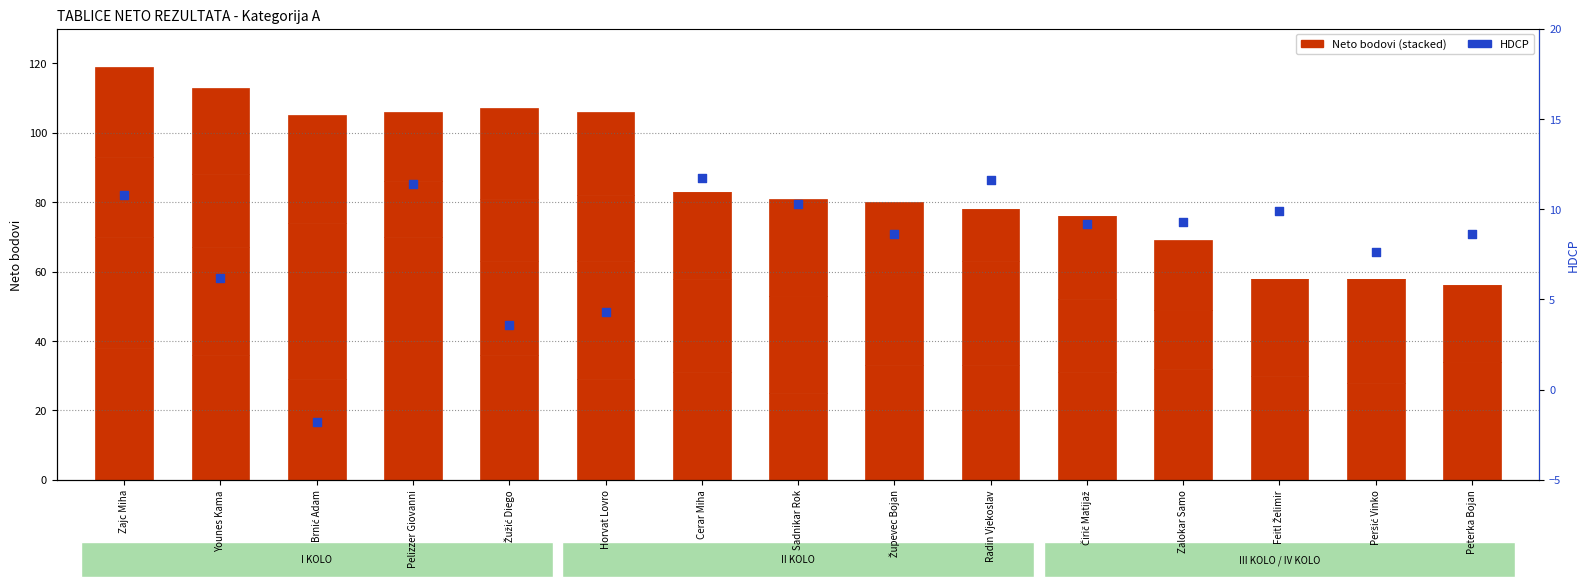

Which series has the largest total across all categories?

I KOLO Neto